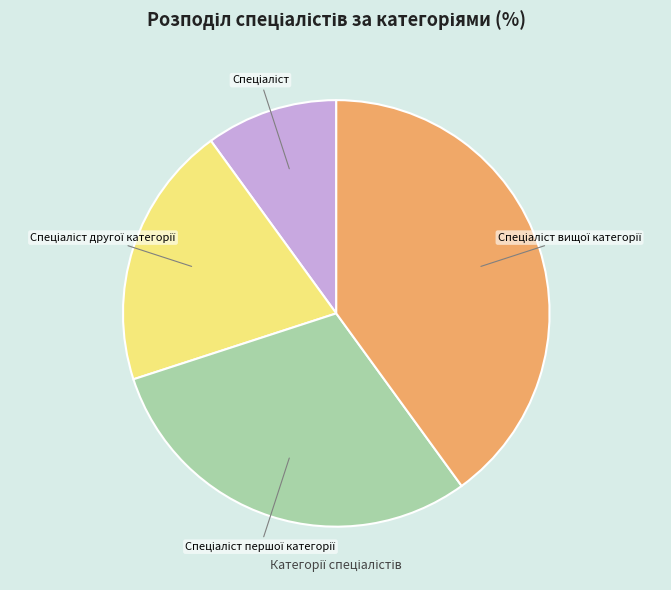

Is there a majority slice in this chart?

No